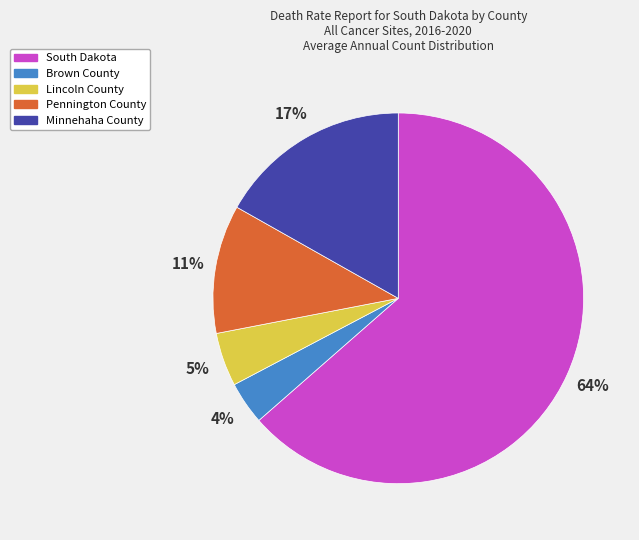

What is the smallest slice in the pie chart?

Brown County